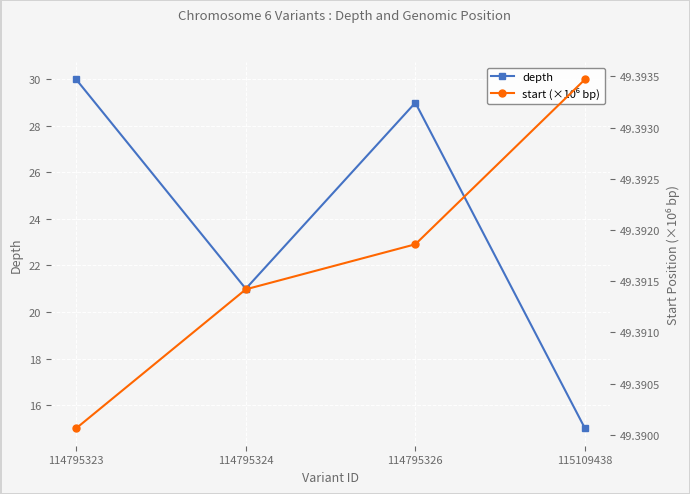

What is the highest value of the start (×10⁶ bp) series?

49.4